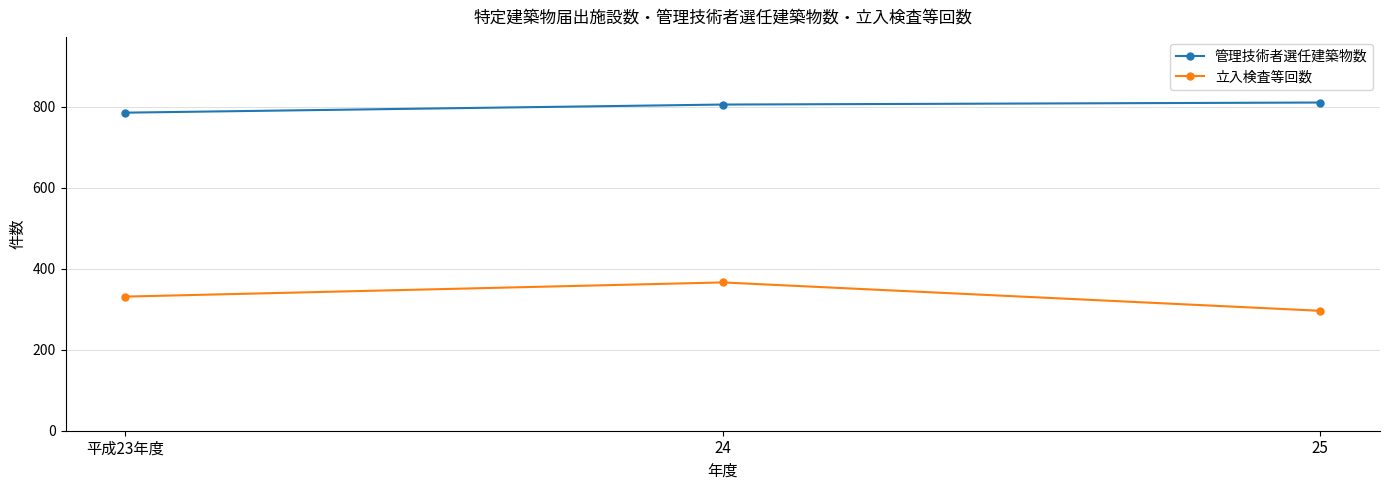

The value of 立入検査等回数 at 25 is 431. True or false?

False